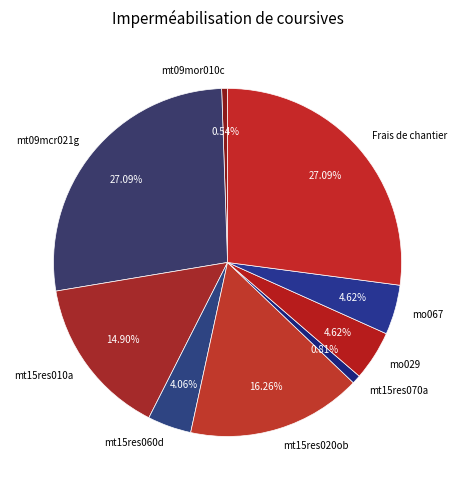

To the nearest percent, what is the difference between the largest and smallest slice percentages?

27%